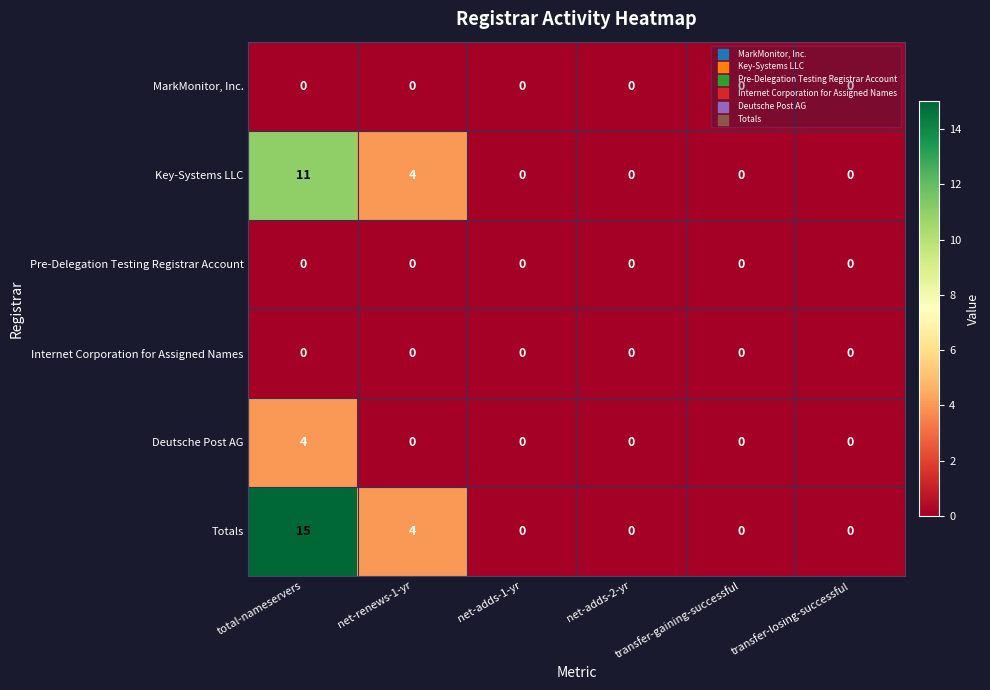

At which label does Key-Systems LLC reach its peak?

total-nameservers